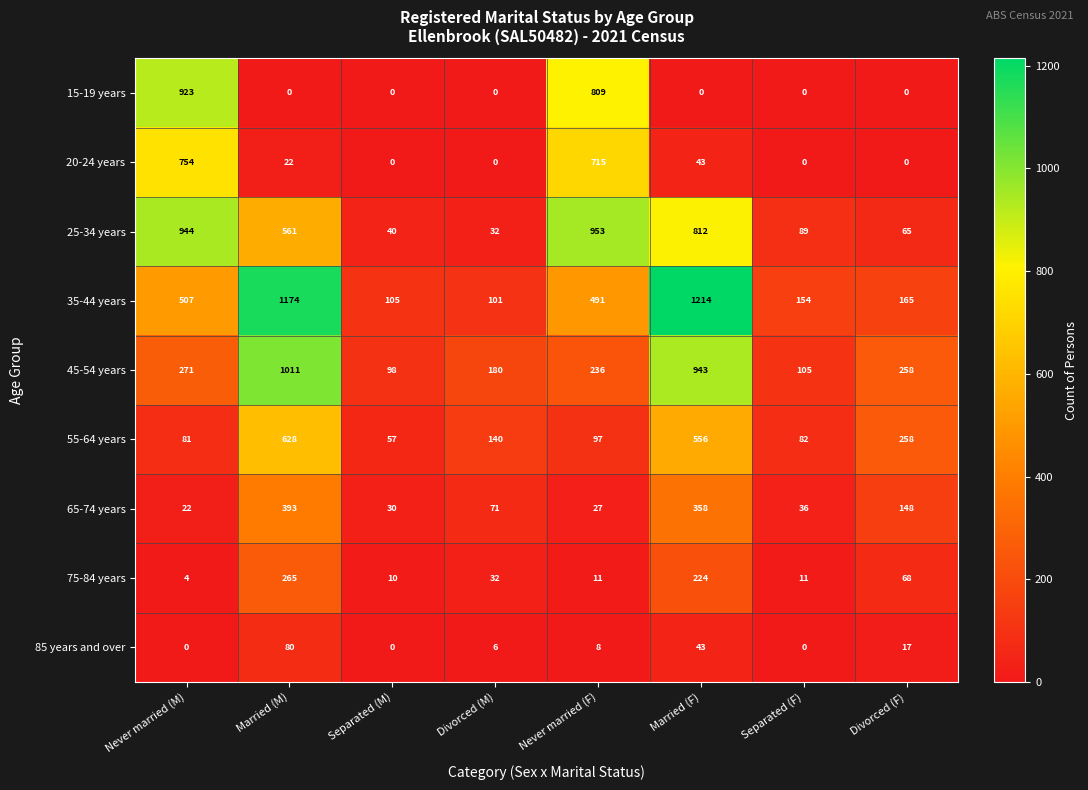

What is the lowest value of the 75-84 years series?

4